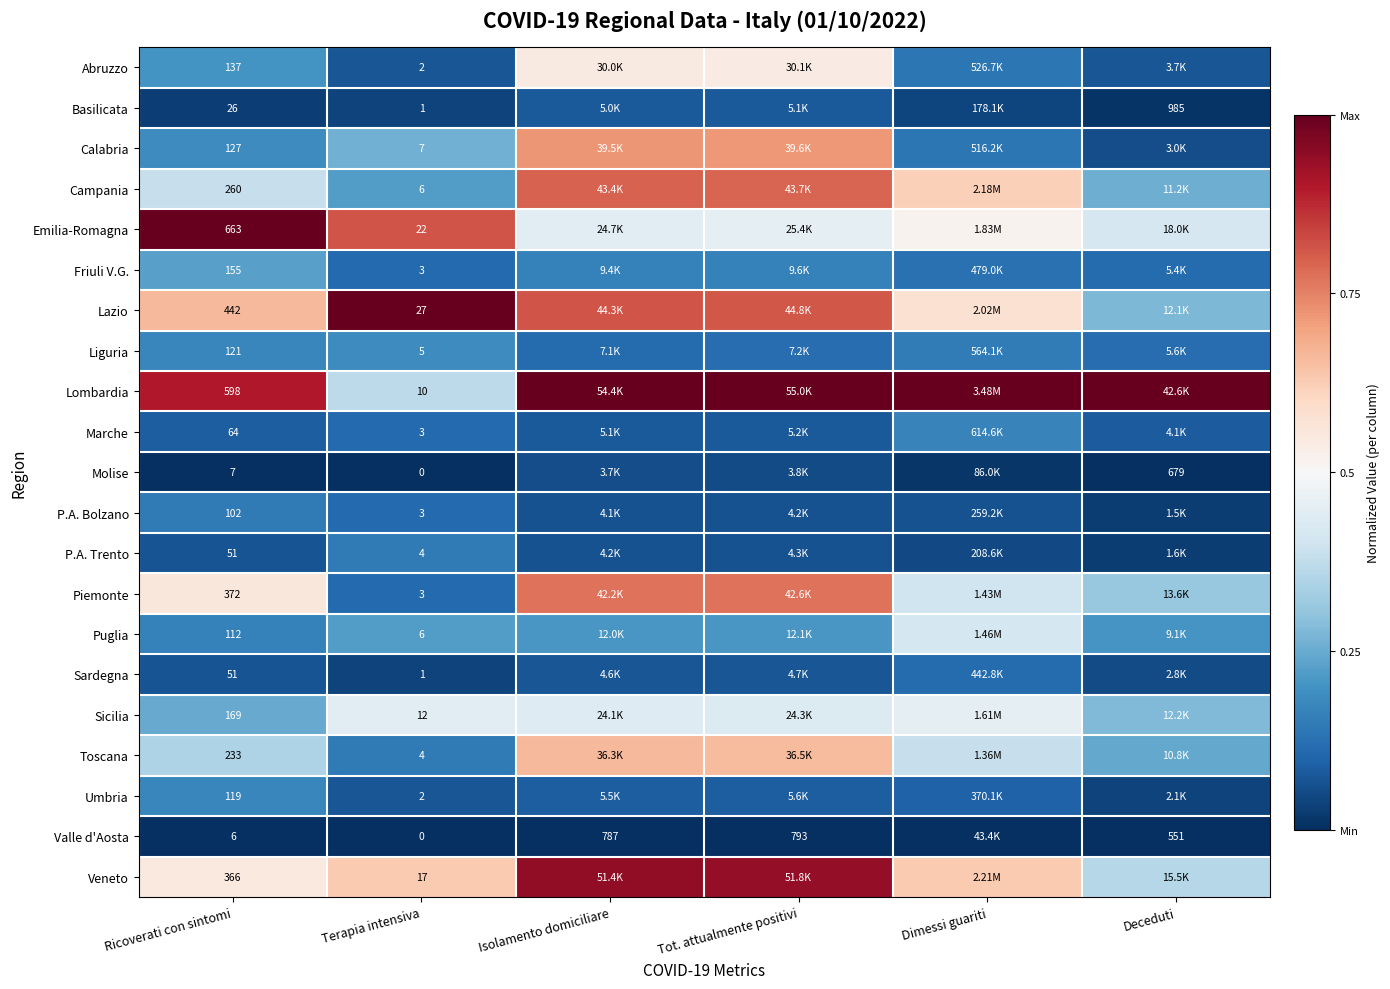

Which series has the largest total across all categories?

Lombardia